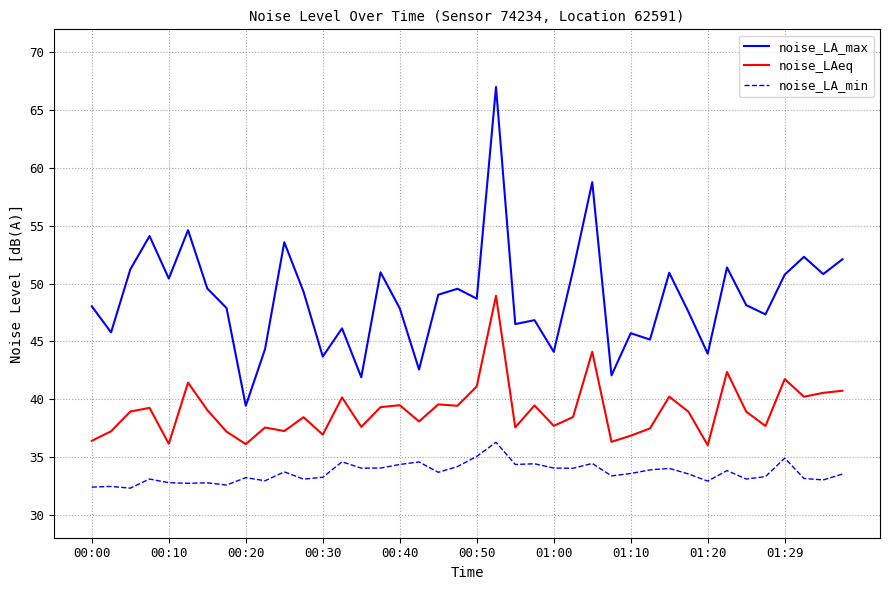

Which series has the largest range (max minus min)?

noise_LA_max